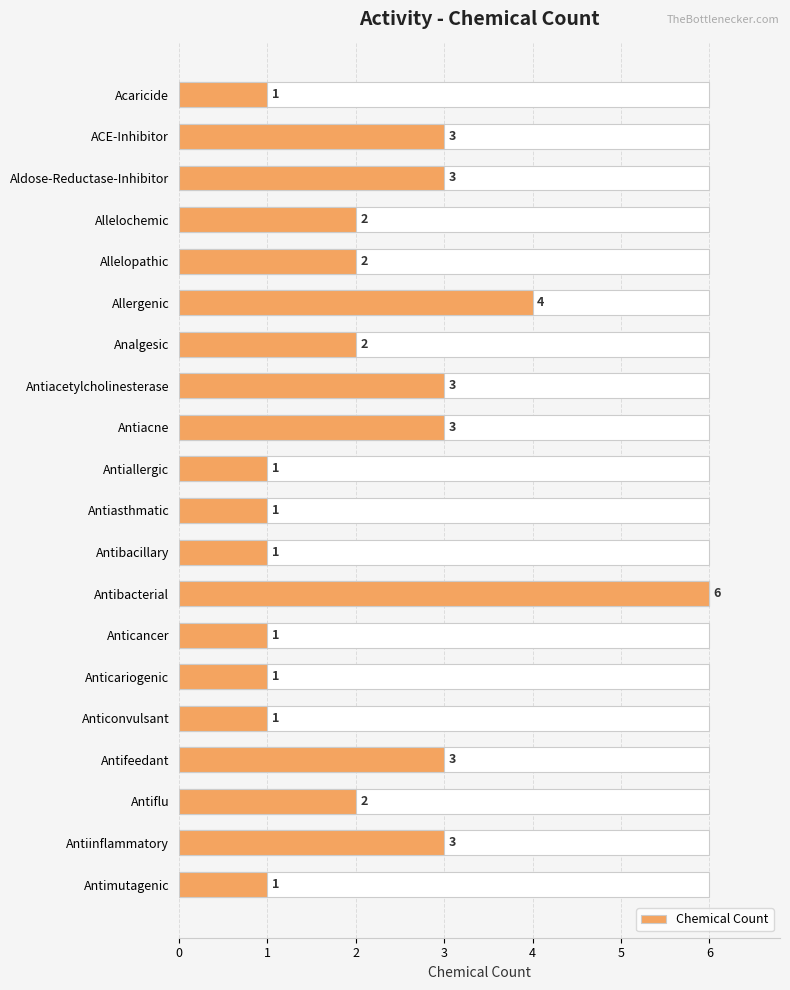

Does the chart contain any negative values?

No